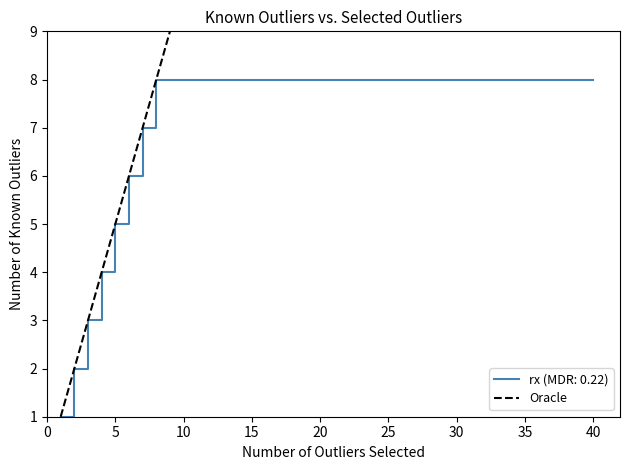

At which category does the chart reach its peak across all series?

40